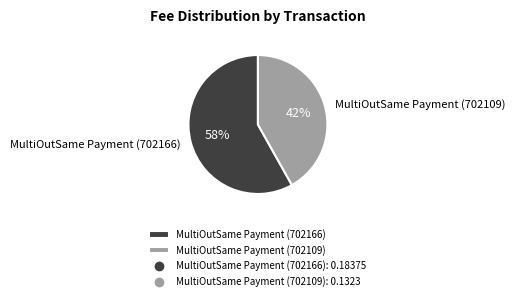

Do MultiOutSame Payment (702109) and MultiOutSame Payment (702166) together represent more than half of the pie?

Yes